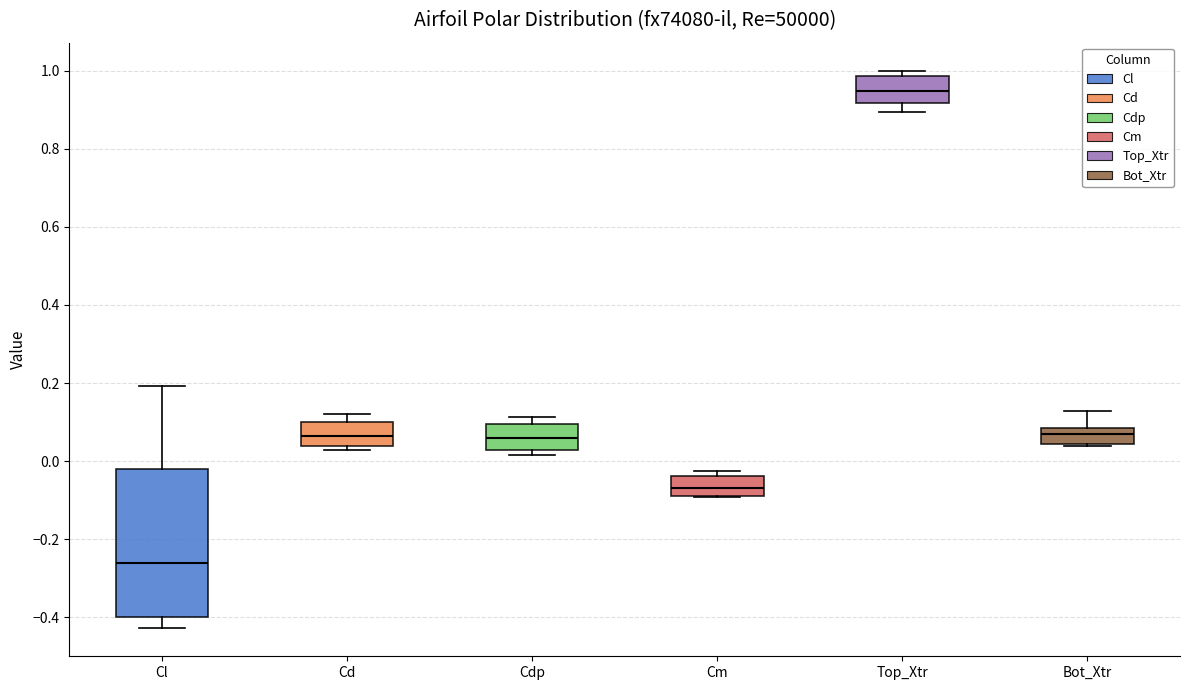

Reading left to right, read every box against the y-axis: the position of its median line, the range the box covers, and the ends of its whiskers. The values are not printed on the chart, so give them approximately, as read against the axis.

Cl: median -0.26, box -0.40 to -0.02, whiskers -0.42 to 0.20
Cd: median 0.06, box 0.04 to 0.10, whiskers 0.02 to 0.12
Cdp: median 0.06, box 0.02 to 0.10, whiskers 0.02 (just below the box's lower edge) to 0.12
Cm: median -0.06, box -0.08 to -0.04, whiskers -0.10 to -0.02
Top_Xtr: median 0.94, box 0.92 to 0.98, whiskers 0.90 to 1.00
Bot_Xtr: median 0.08 (inside the box), box 0.04 to 0.08, whiskers 0.04 (just below the box's lower edge) to 0.12